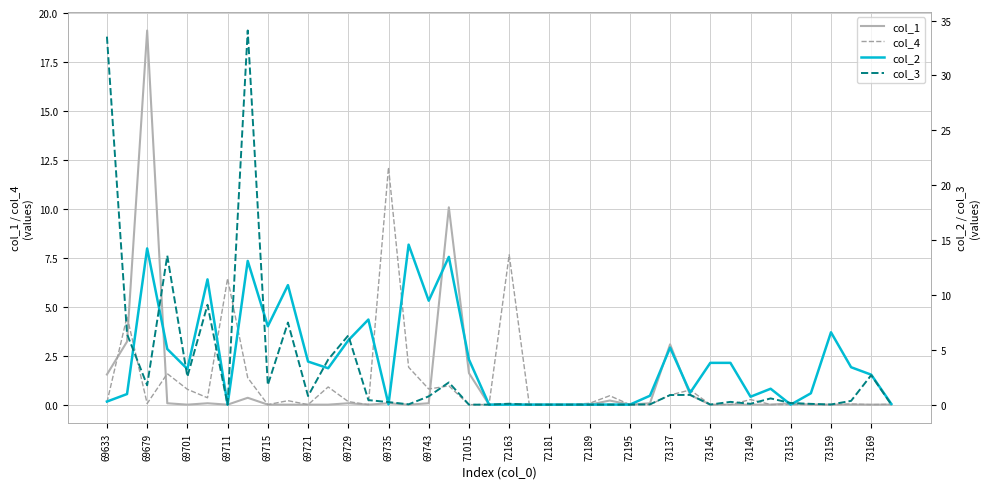

What is the maximum value for col_1?

19.1